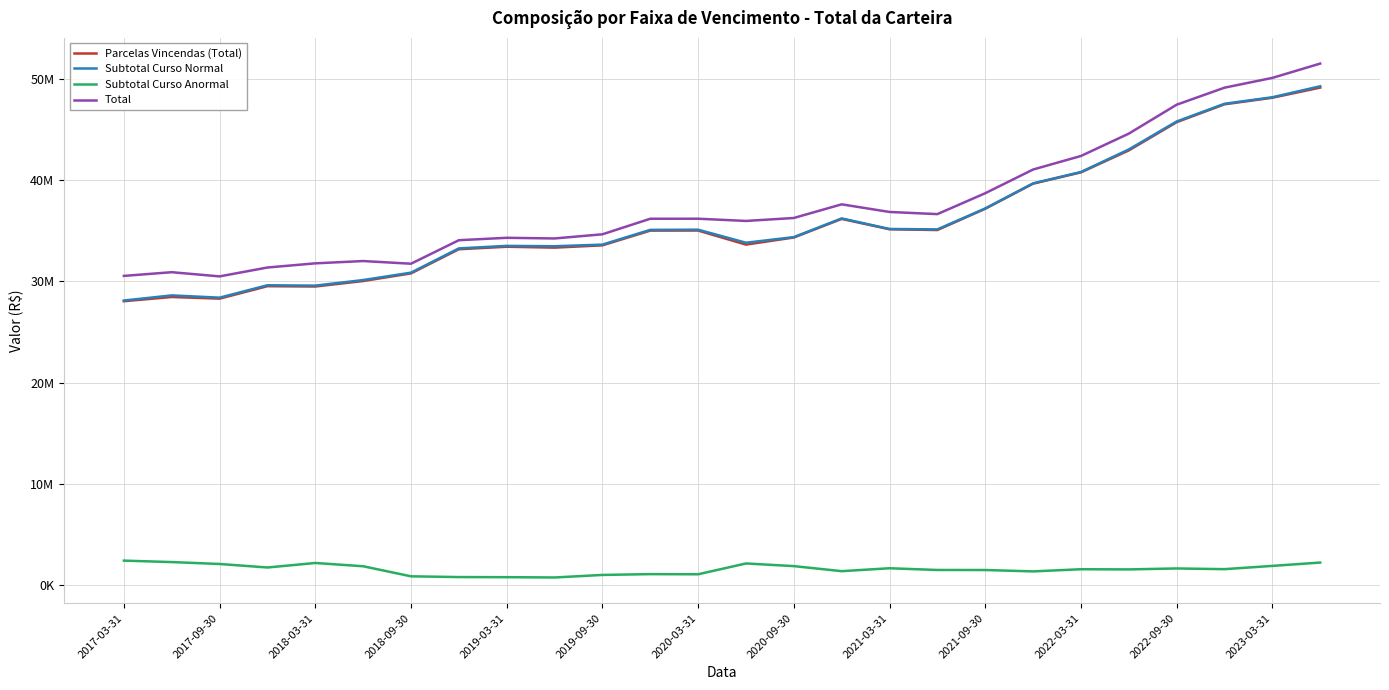

What are all the series names shown in the legend?

Parcelas Vincendas (Total), Subtotal Curso Normal, Subtotal Curso Anormal, Total